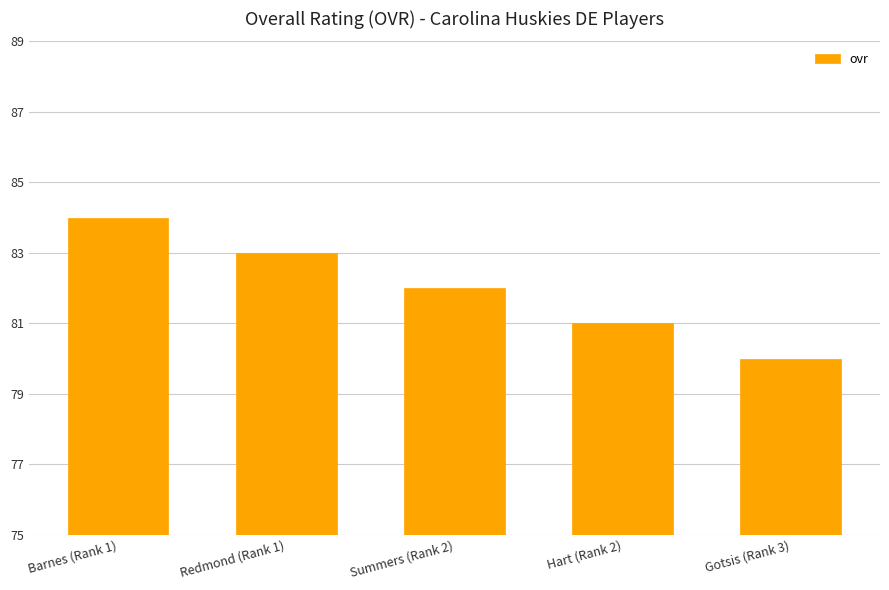

How many data points does each series have?

5